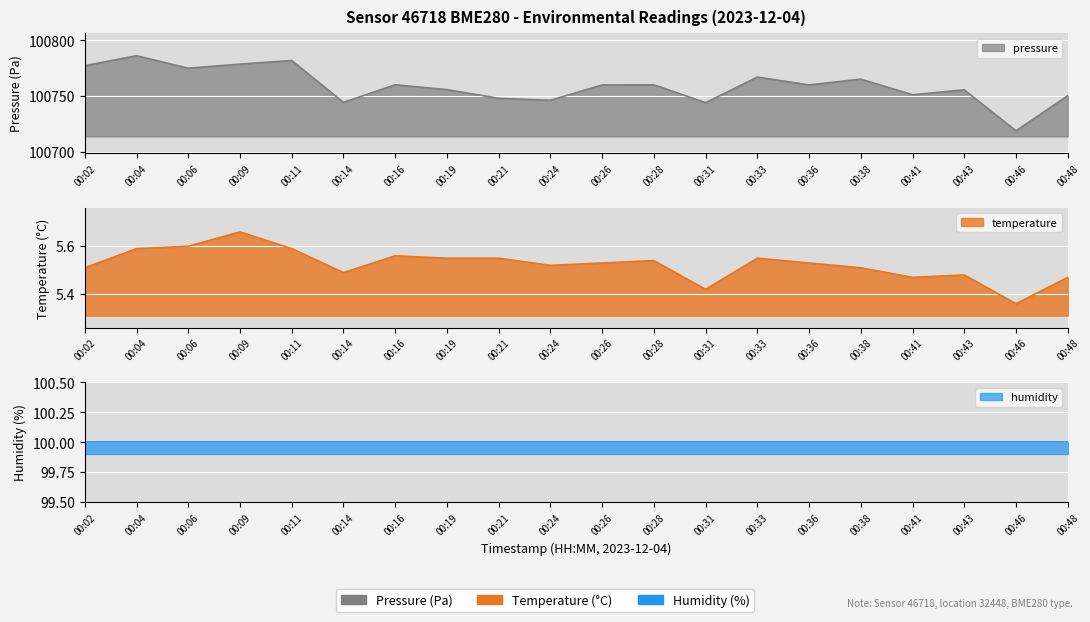

True or false: pressure and temperature intersect in this chart.

False